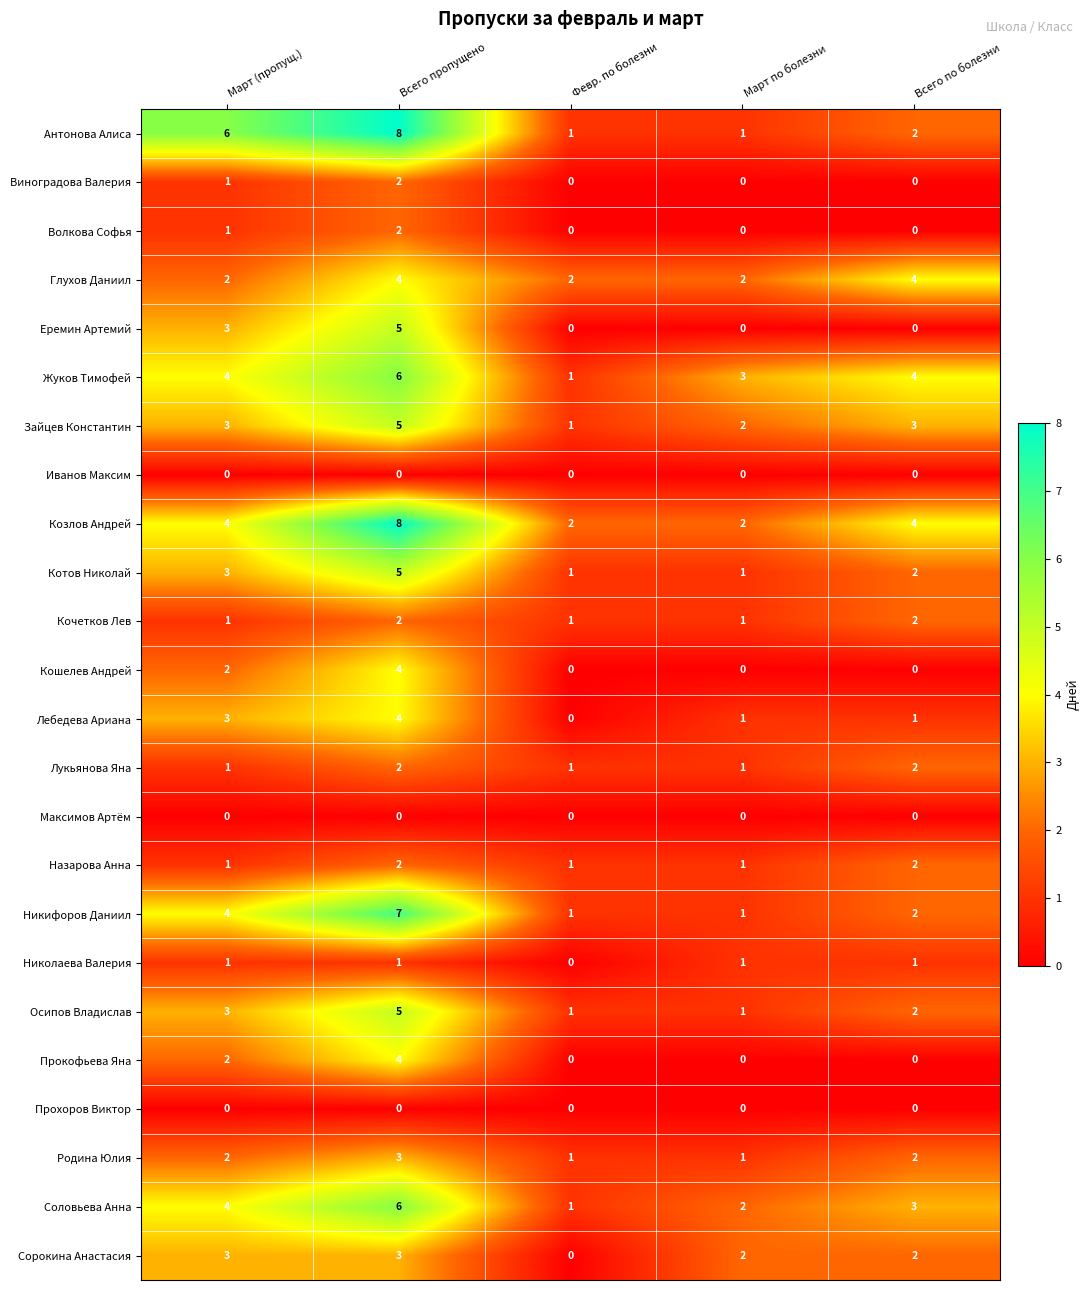

Which series has the widest spread of values?

Антонова Алиса